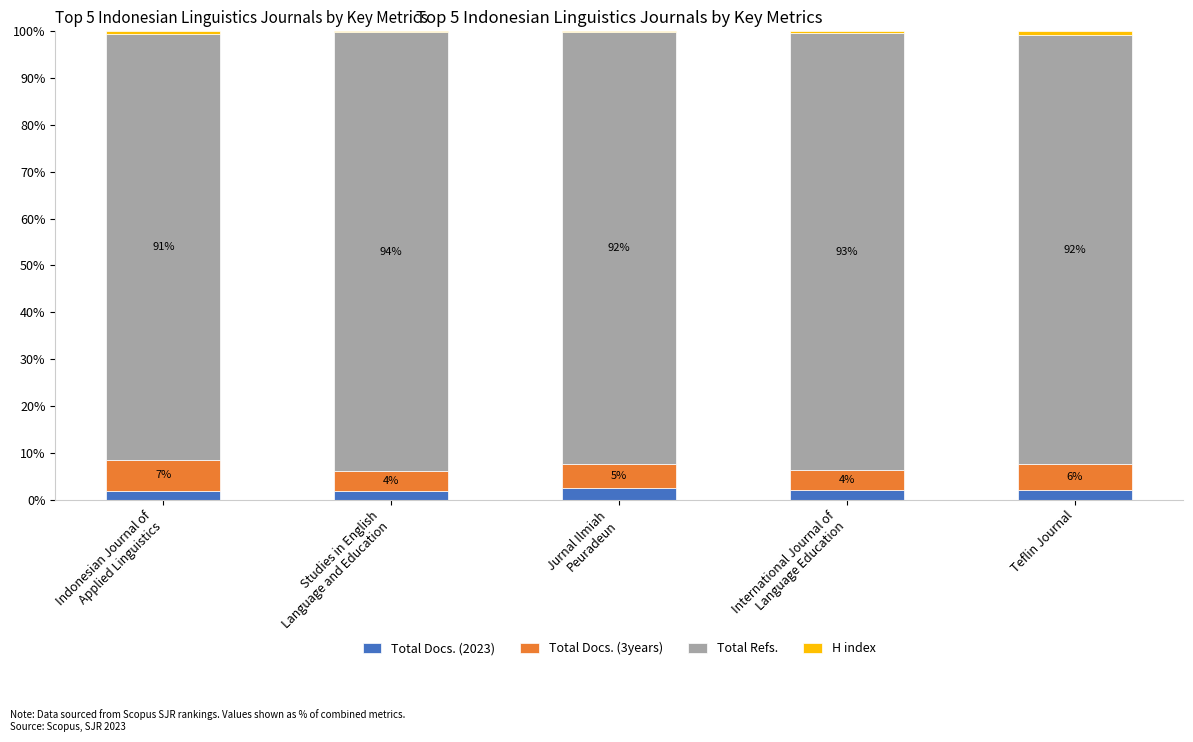

Does the chart contain stacked bars?

Yes